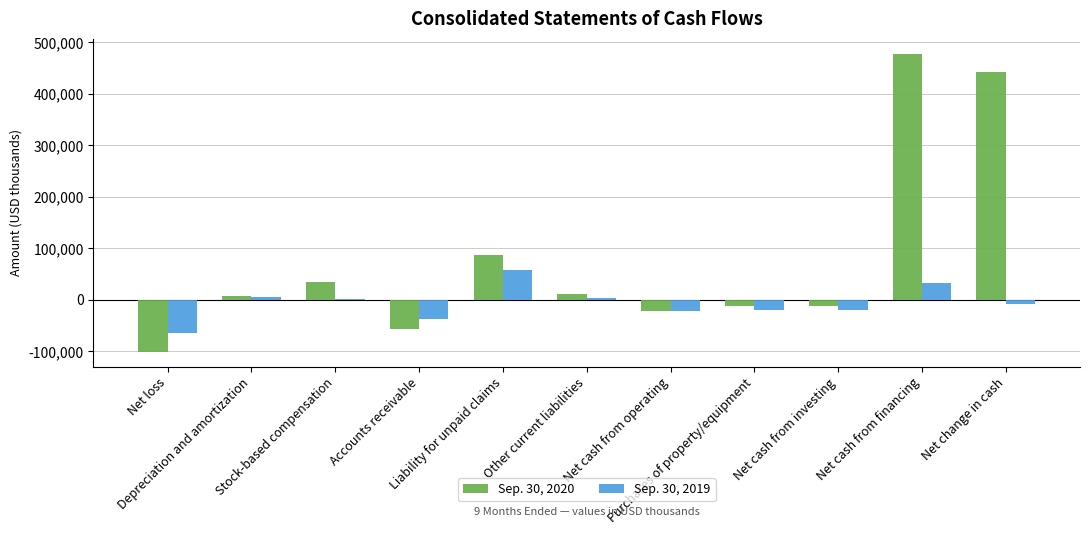

Are the bars grouped side by side (vs. stacked)?

Yes